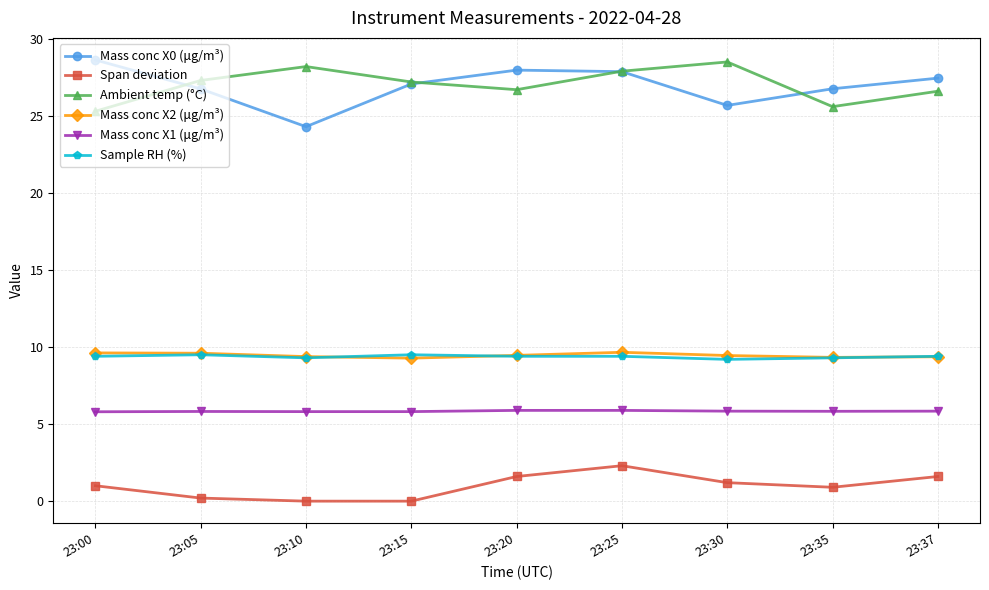

What is the difference between the second highest and second lowest values in the Ambient temp (°C) series?

2.6